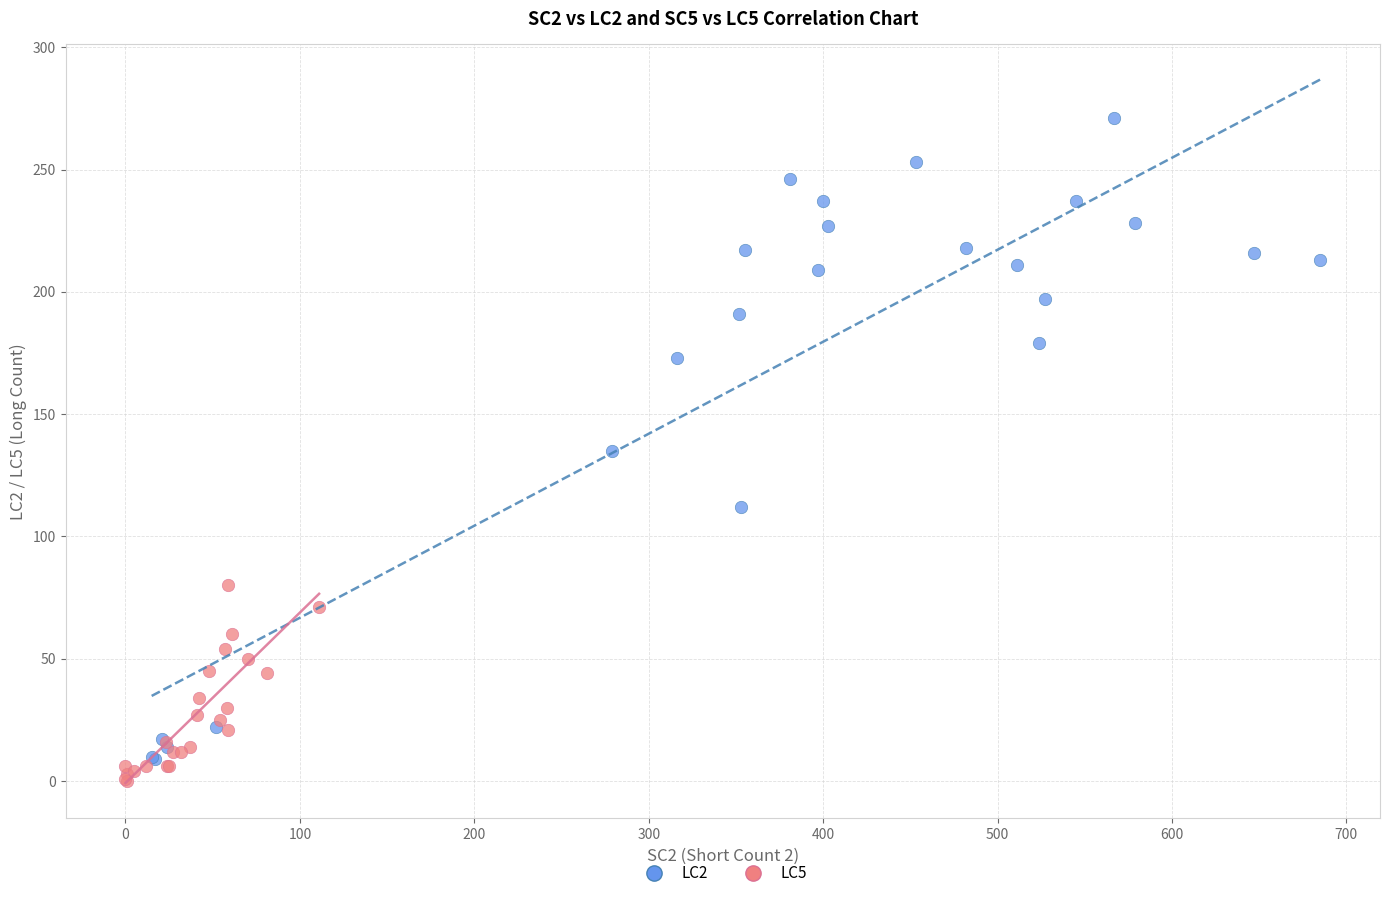

What are all the series names shown in the legend?

LC2, LC5